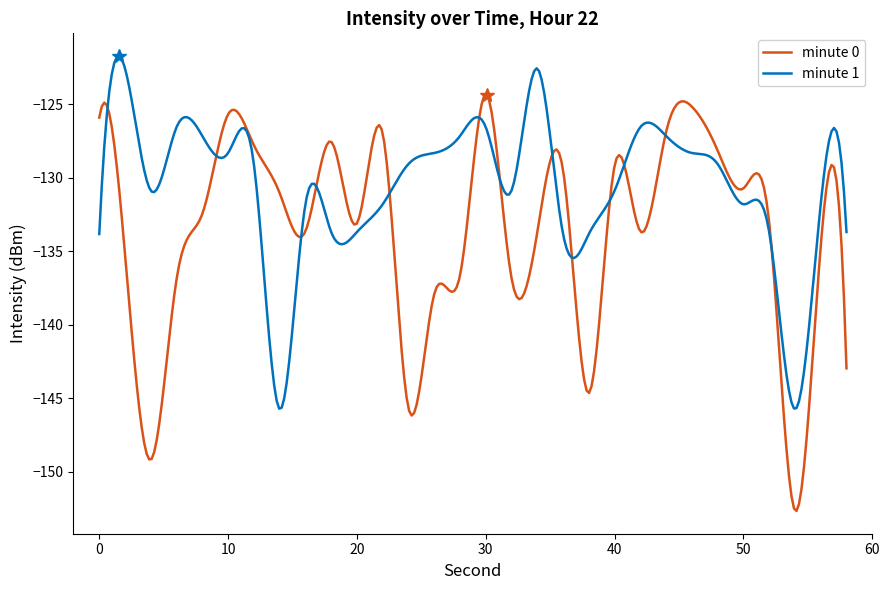

In minute 0, how many points are lower than both neighbors (excluding endpoints)?

10